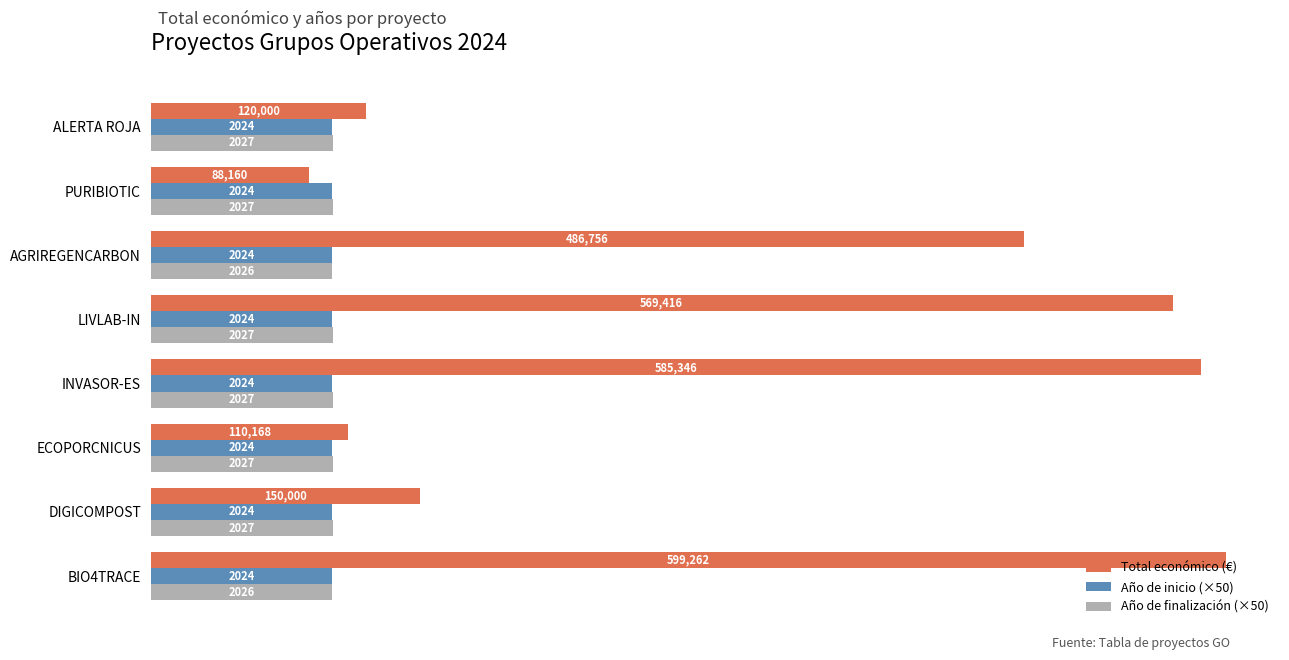

What are all the series names shown in the legend?

Total económico (€), Año de inicio (×50), Año de finalización (×50)